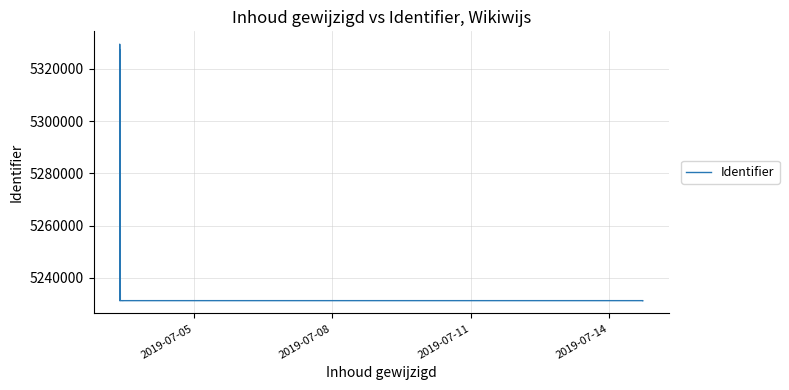

How many categories are shown in the chart?

21